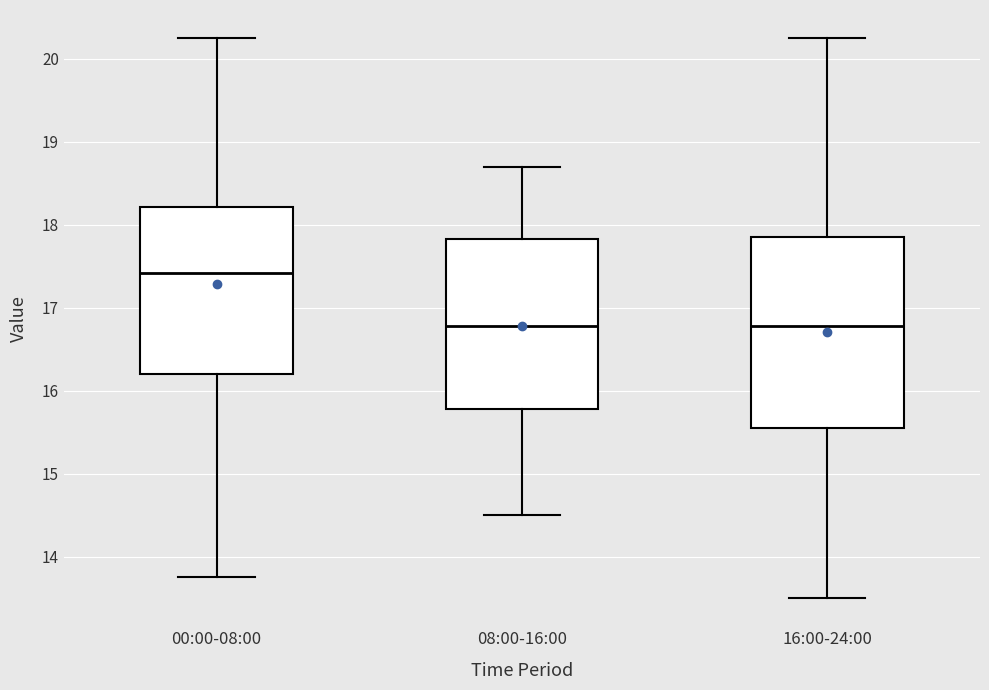

Which box's median line is the highest?

00:00-08:00